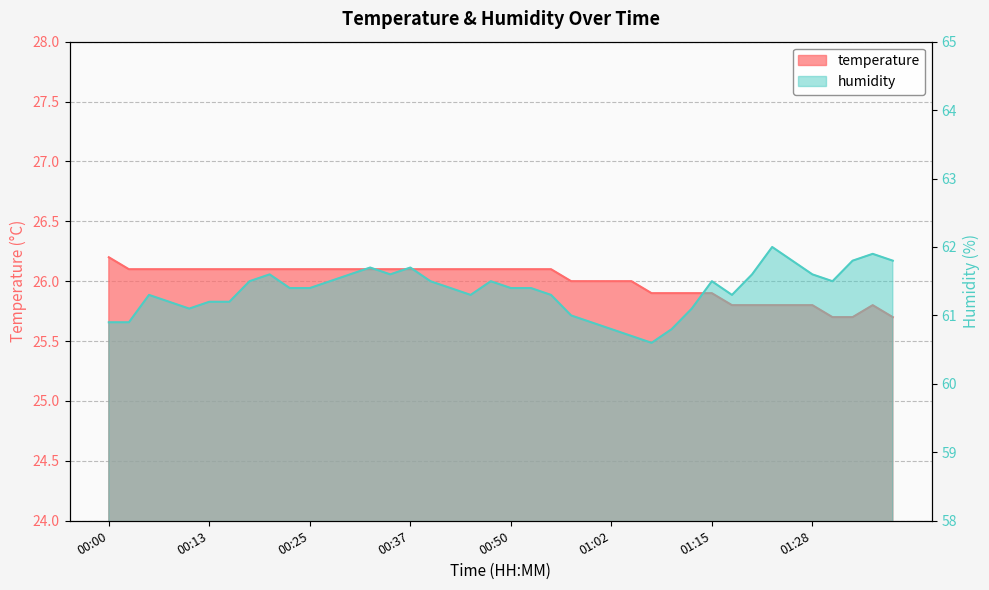

The humidity series shows 61.4 at 00:52. True or false?

True